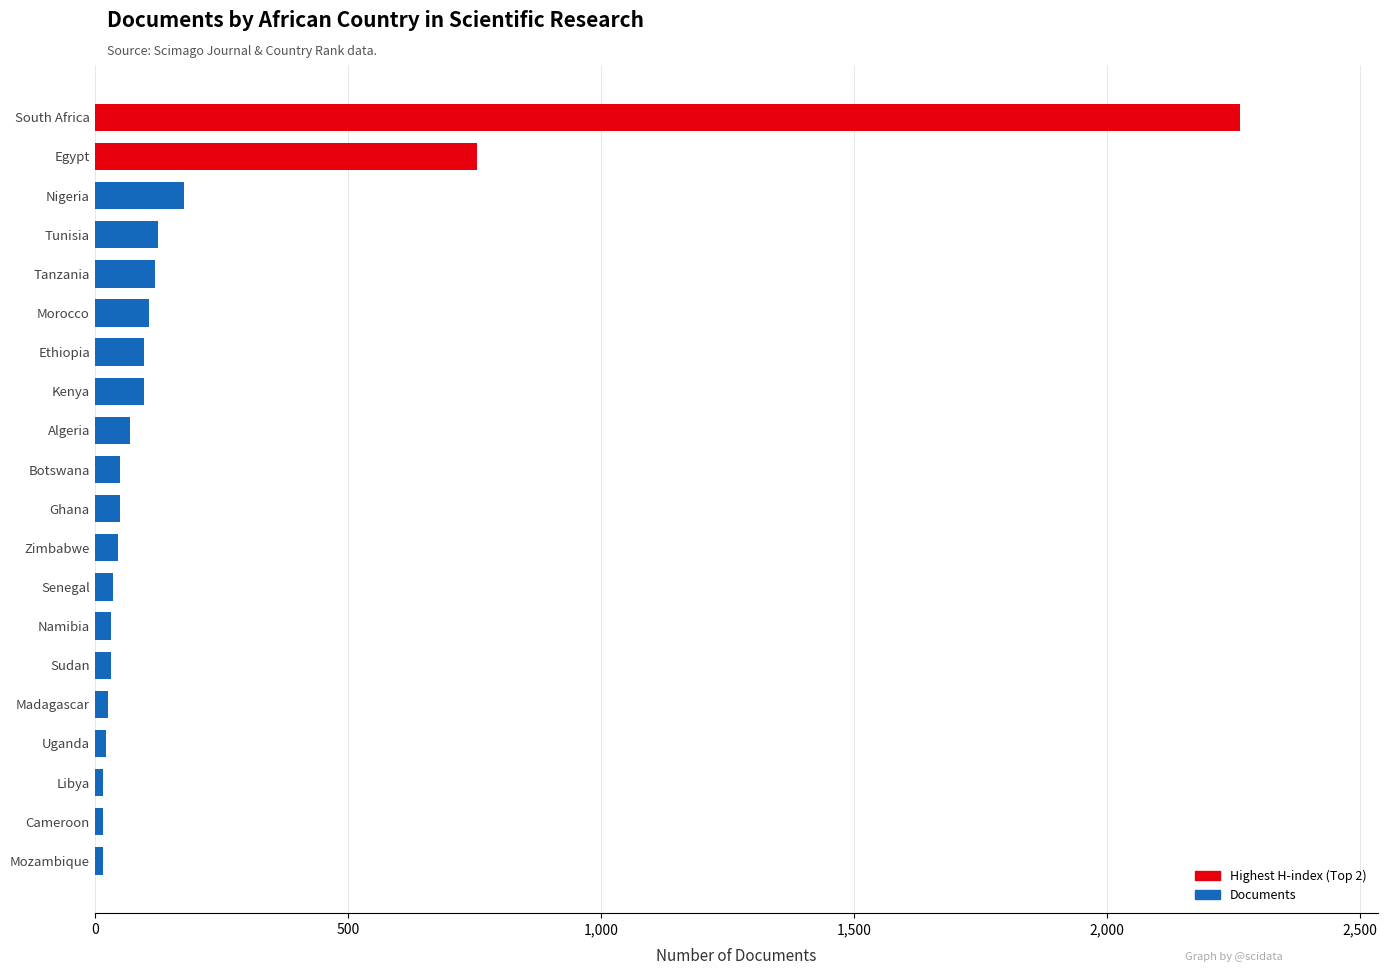

What is the greatest value displayed?

2264